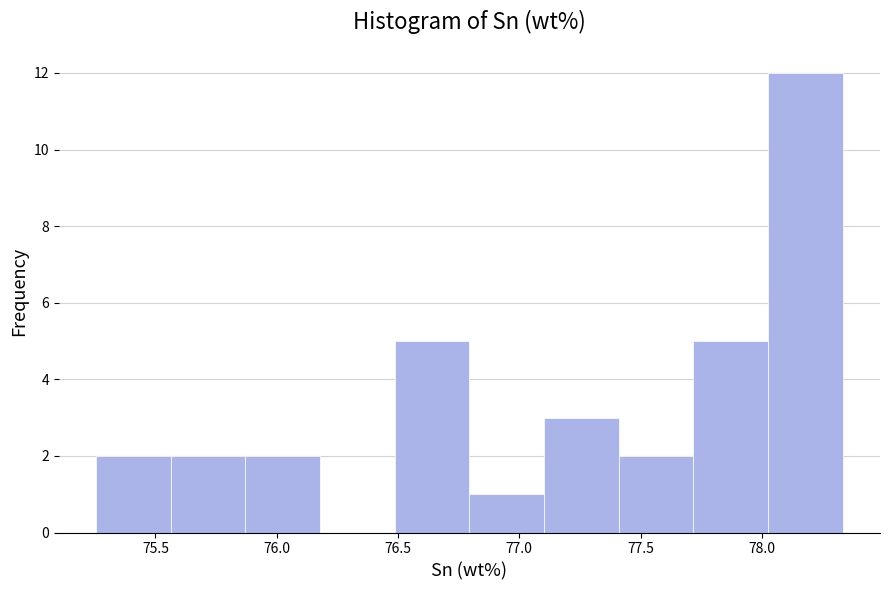

Reading left to right, list every bar in this chart as the range it spans on the x-axis followed by its height. Neither the bar edges nor the heights are printed on the chart, so give them approximately, as read against the axes.

75.25 to 75.55: 2
75.55 to 75.85: 2
75.85 to 76.20: 2
76.20 to 76.50: 0
76.50 to 76.80: 5
76.80 to 77.10: 1
77.10 to 77.40: 3
77.40 to 77.70: 2
77.70 to 78.05: 5
78.05 to 78.35: 12